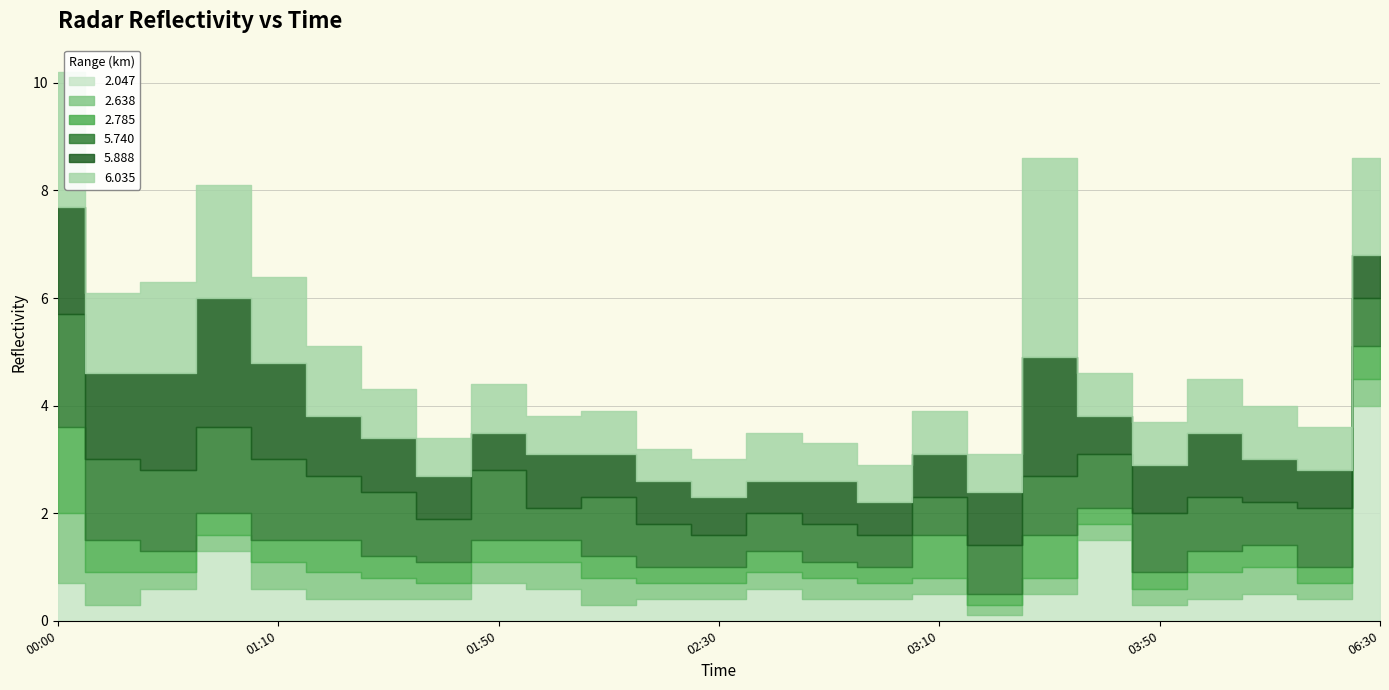

Where is the first local maximum for   2.047?

2007/09/19 01:00